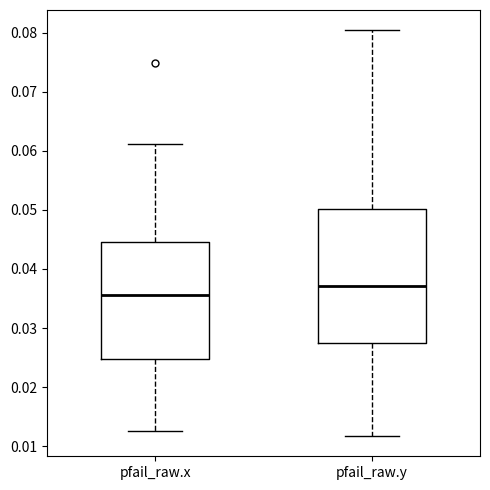

Which box's median line is the highest?

pfail_raw.y